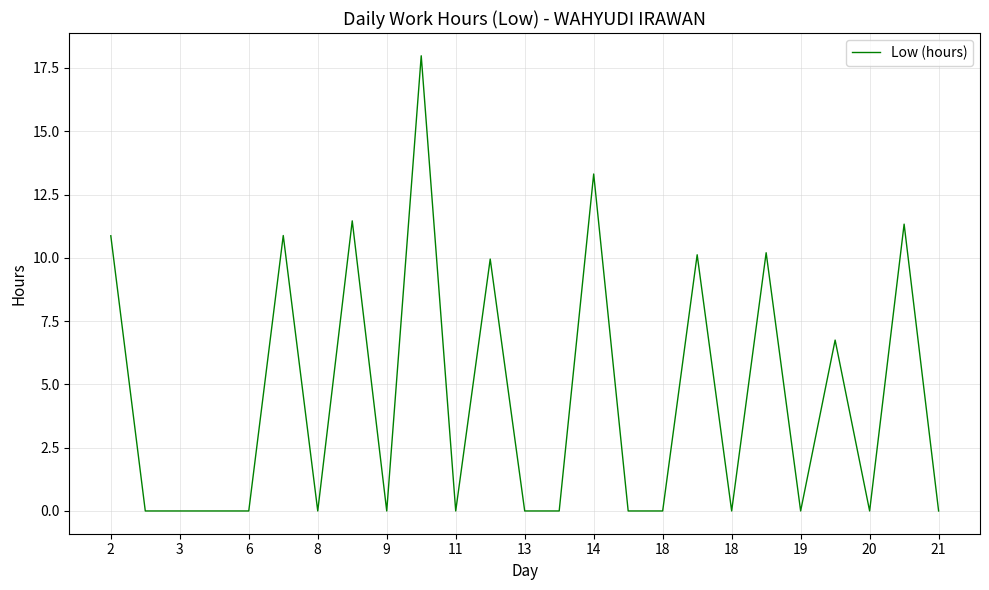

What is the difference between the maximum and minimum values?

18.0